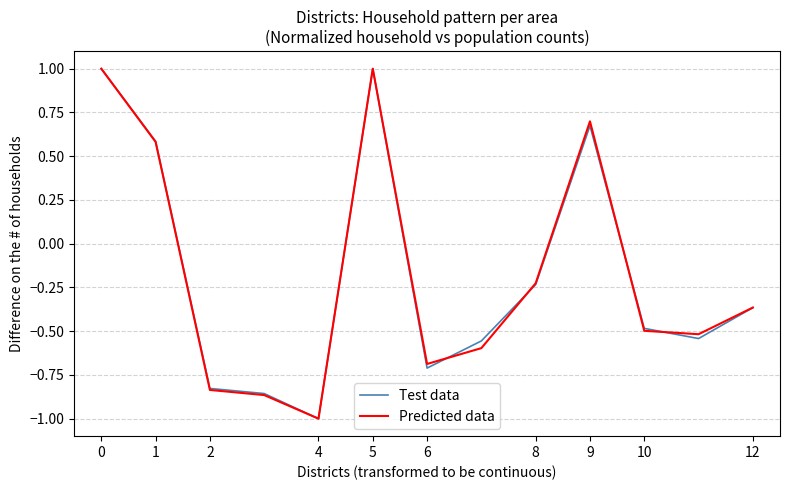

What is the maximum value shown in the chart?

1.0